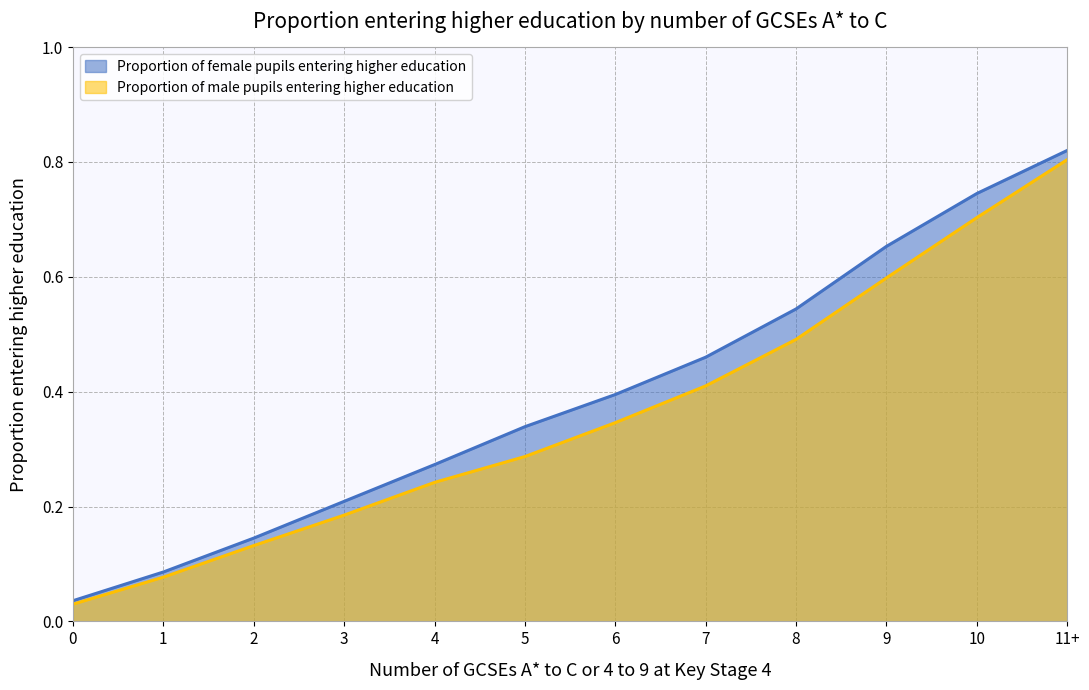

Read the Proportion of male pupils entering higher education value at 4.

0.2